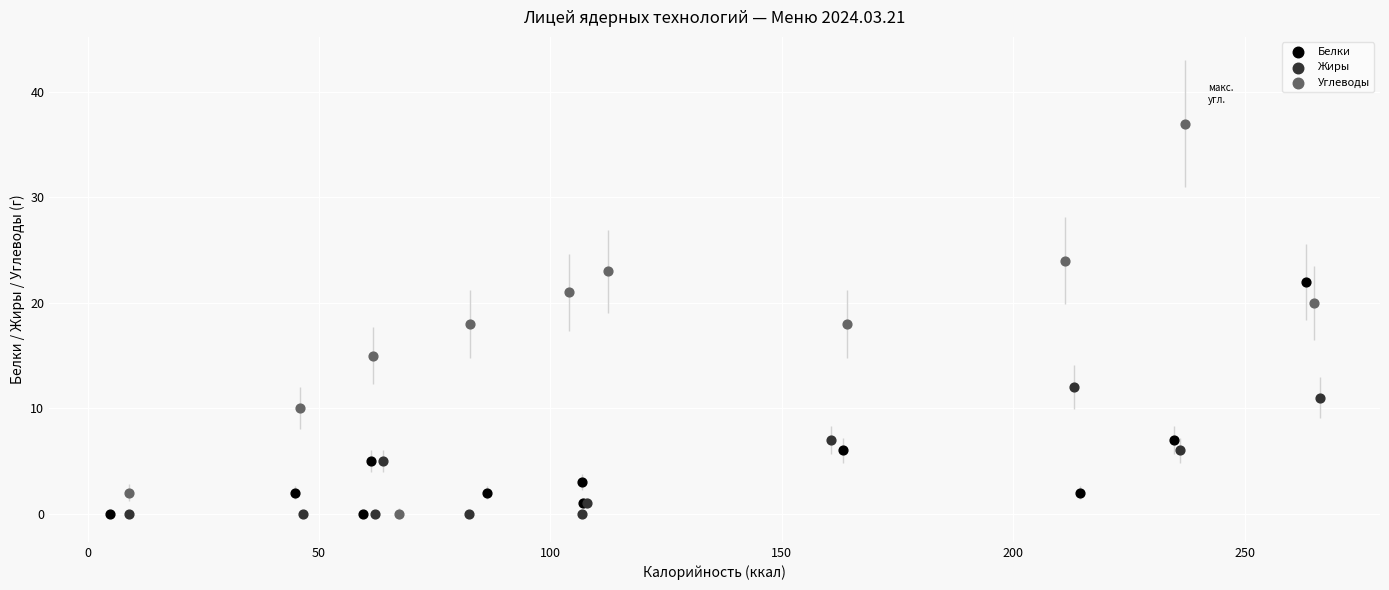

Which series has the widest spread of Y values?

Углеводы